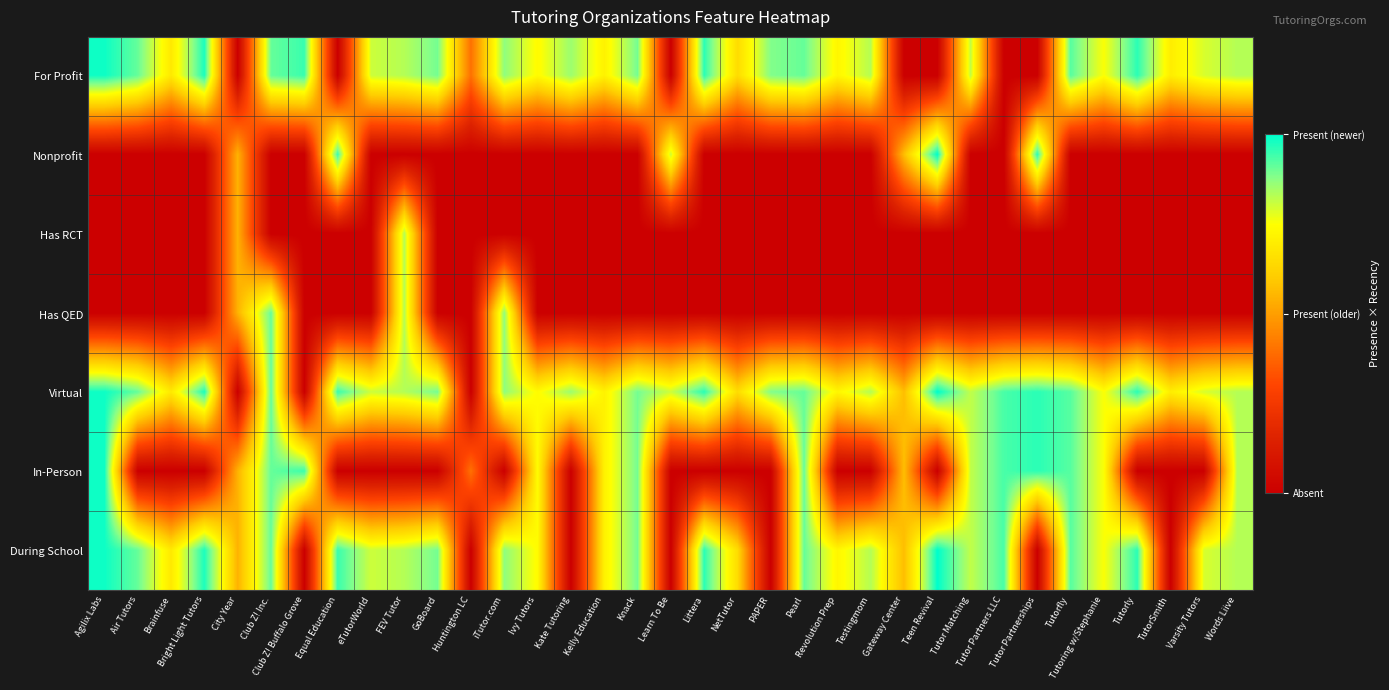

Which series changed the most between Brainfuse and Knack?

In-Person